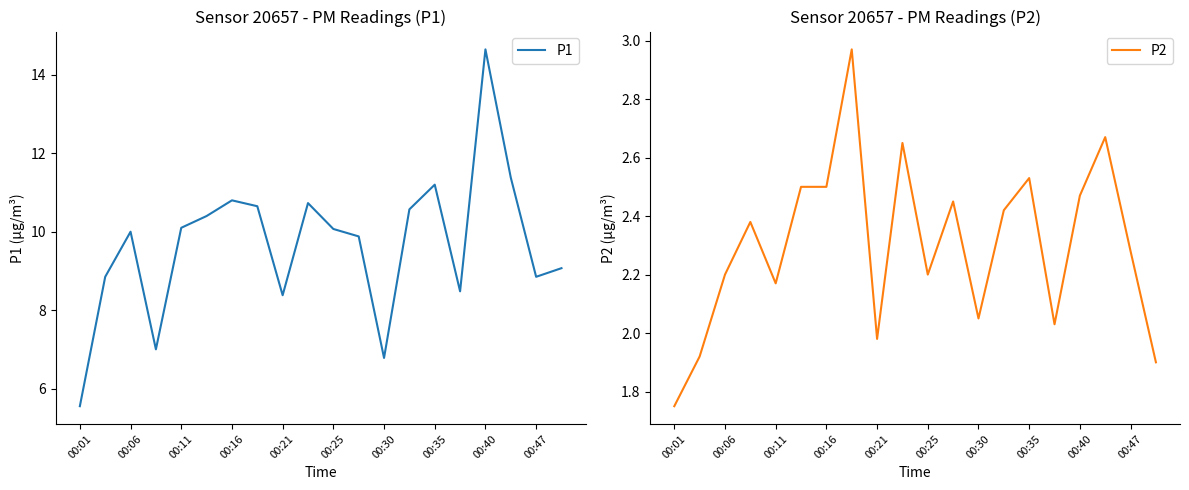

The P1 series shows 4.4 at 00:21. True or false?

False